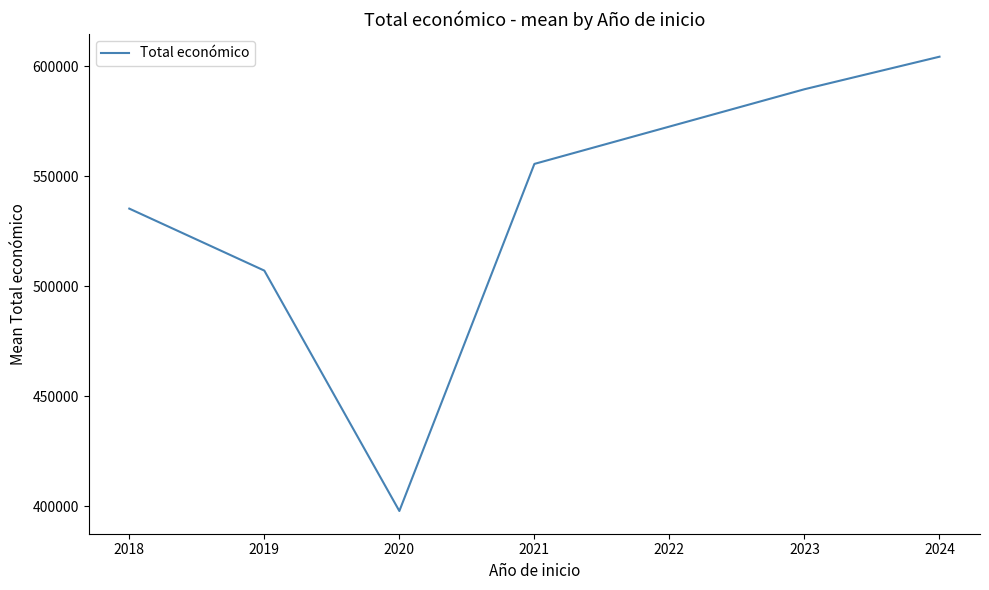

List the labels in order of value, largest first.

2024, 2023, 2021, 2018, 2019, 2020